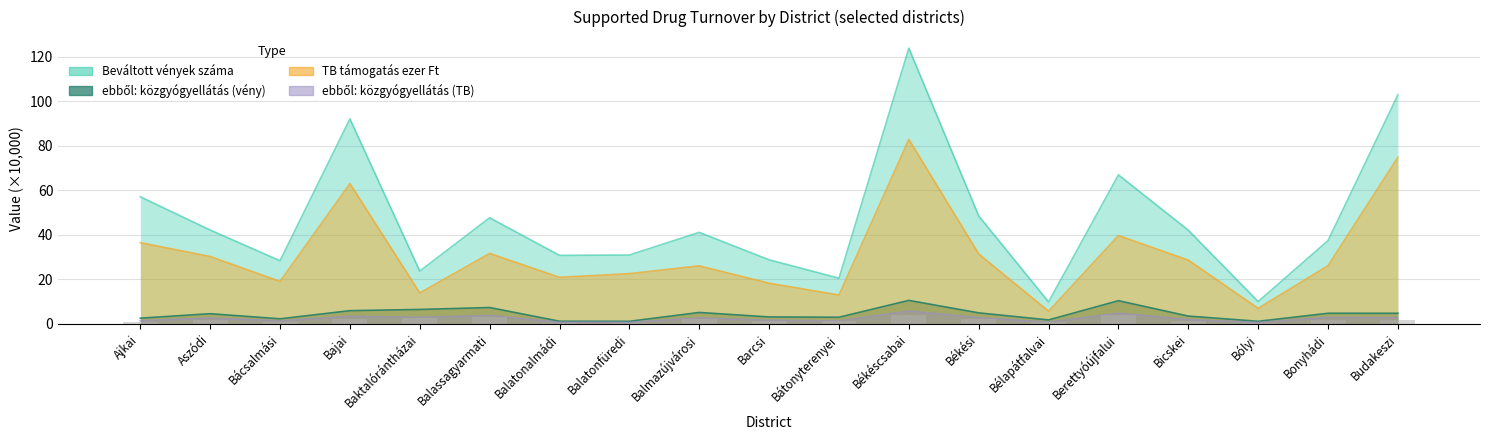

How many data points in TB támogatás ezer Ft are less than 26?

8